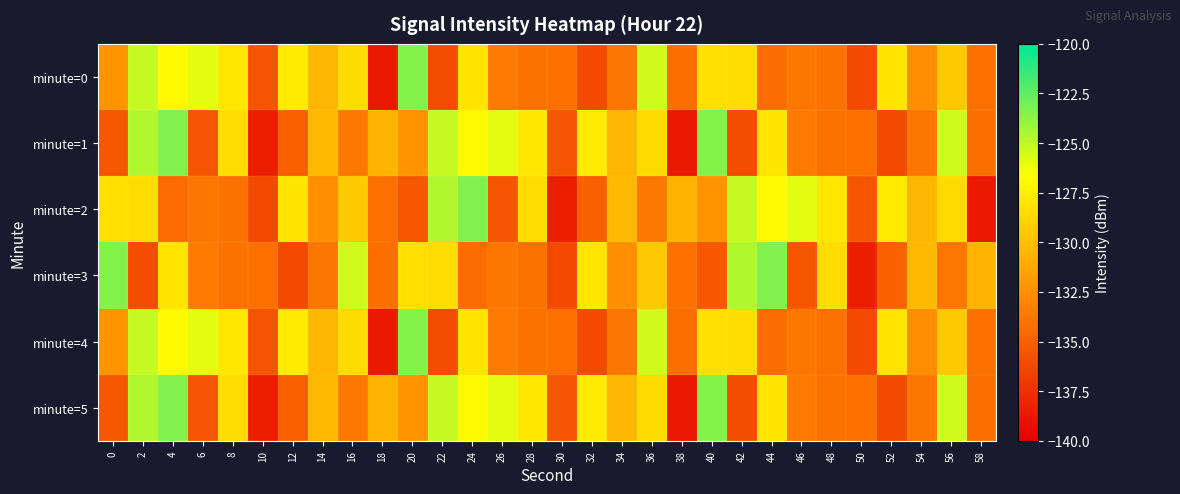

Which has a higher value, 40 or 18?

40